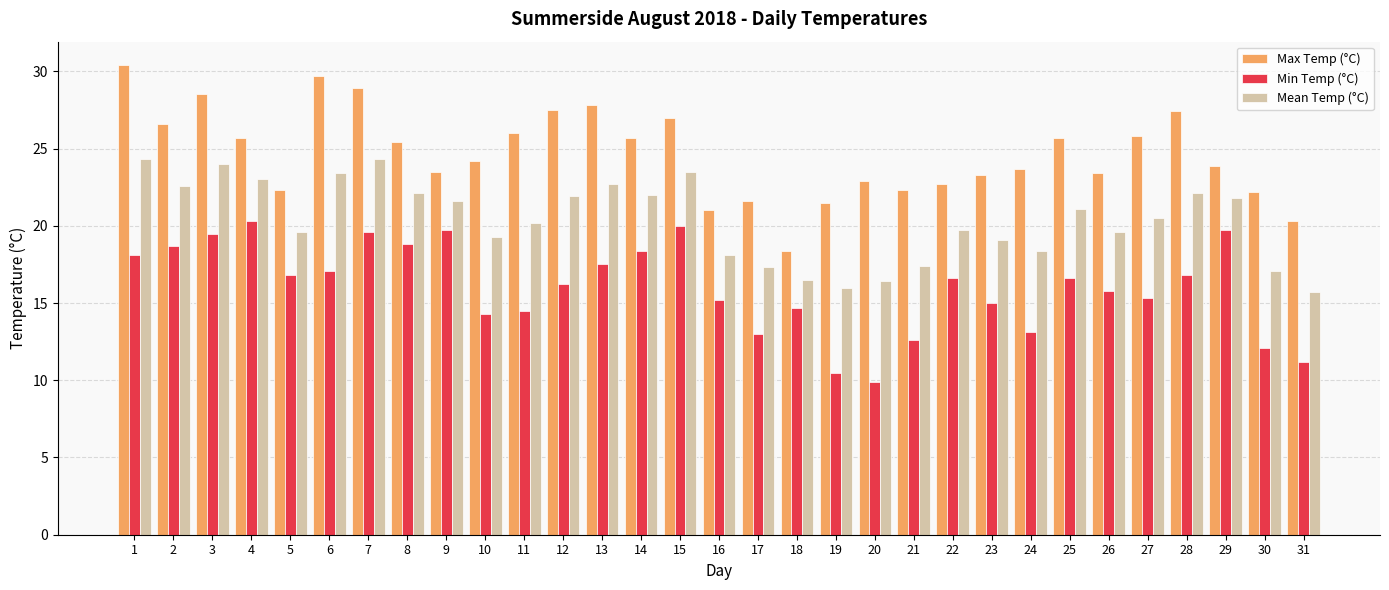

What is the maximum value shown in the chart?

30.4